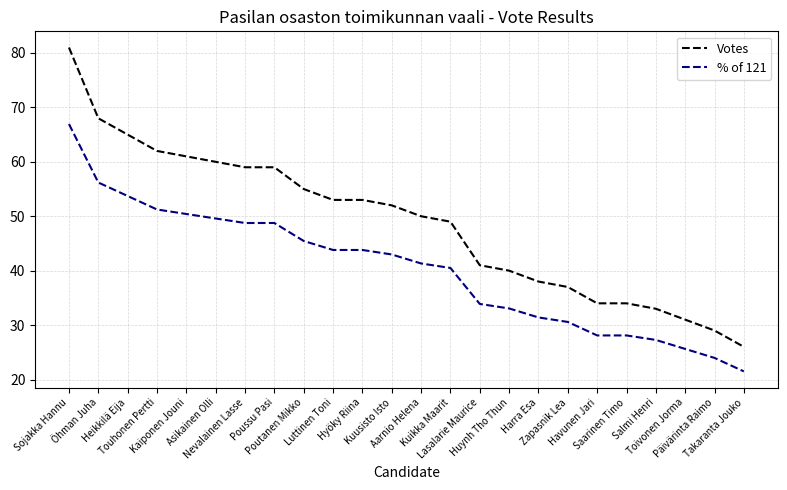

Rank the series at Touhonen Pertti from highest to lowest value.

Votes, % of 121